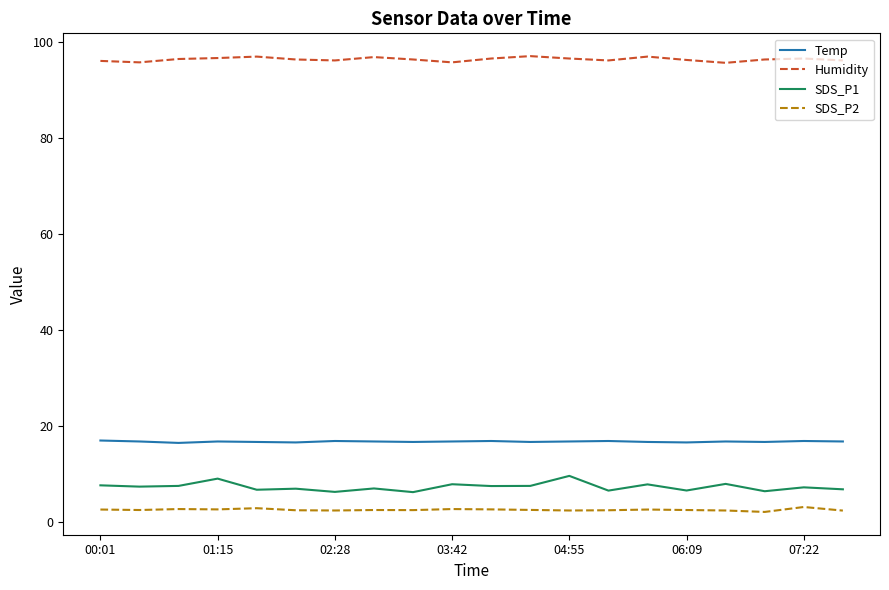

Count the Temp values in the range 16 to 17.

20